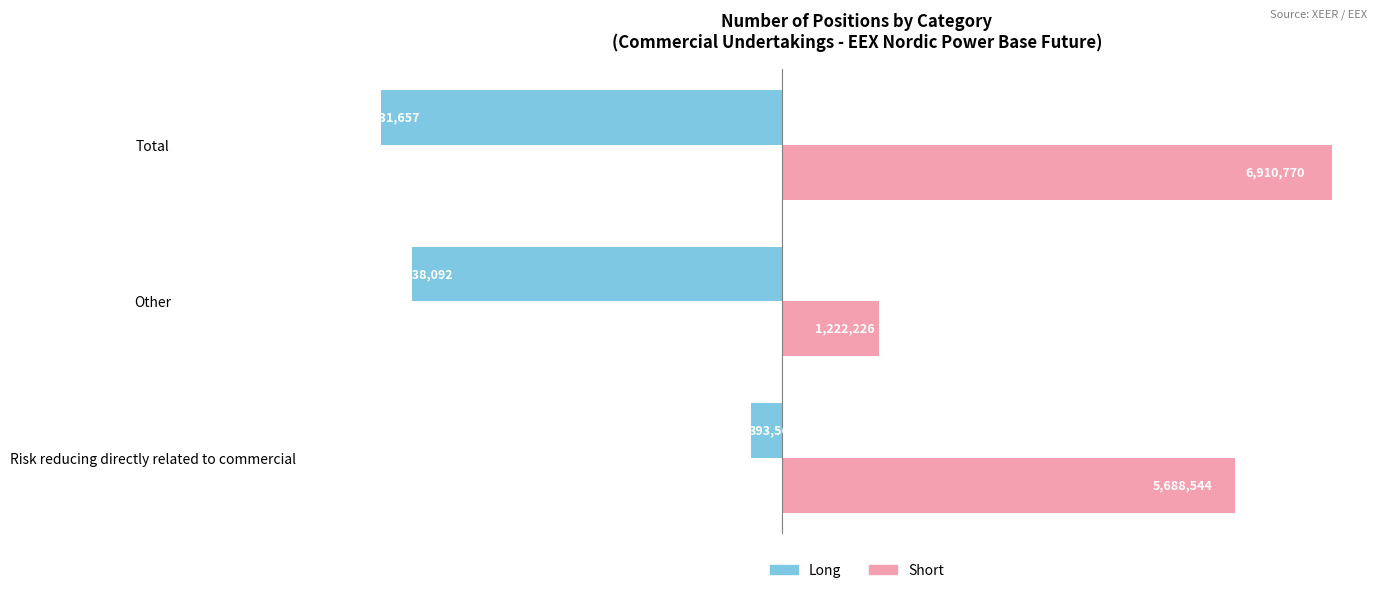

What are all the series names shown in the legend?

Long, Short